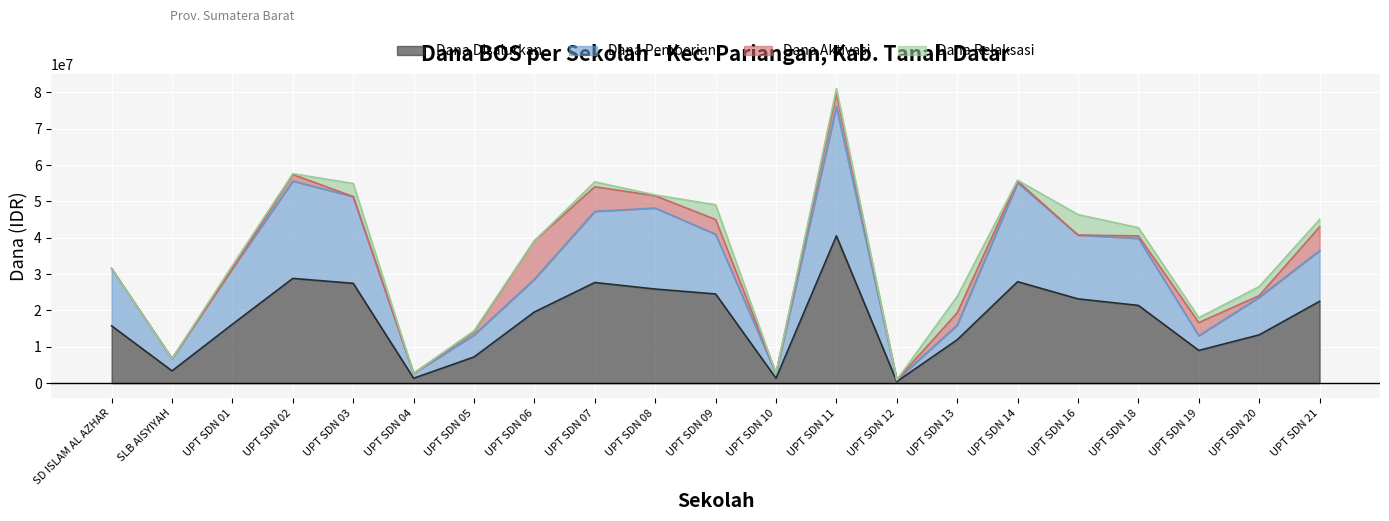

At which label does Dana Disalurkan reach its peak?

UPT SDN 11